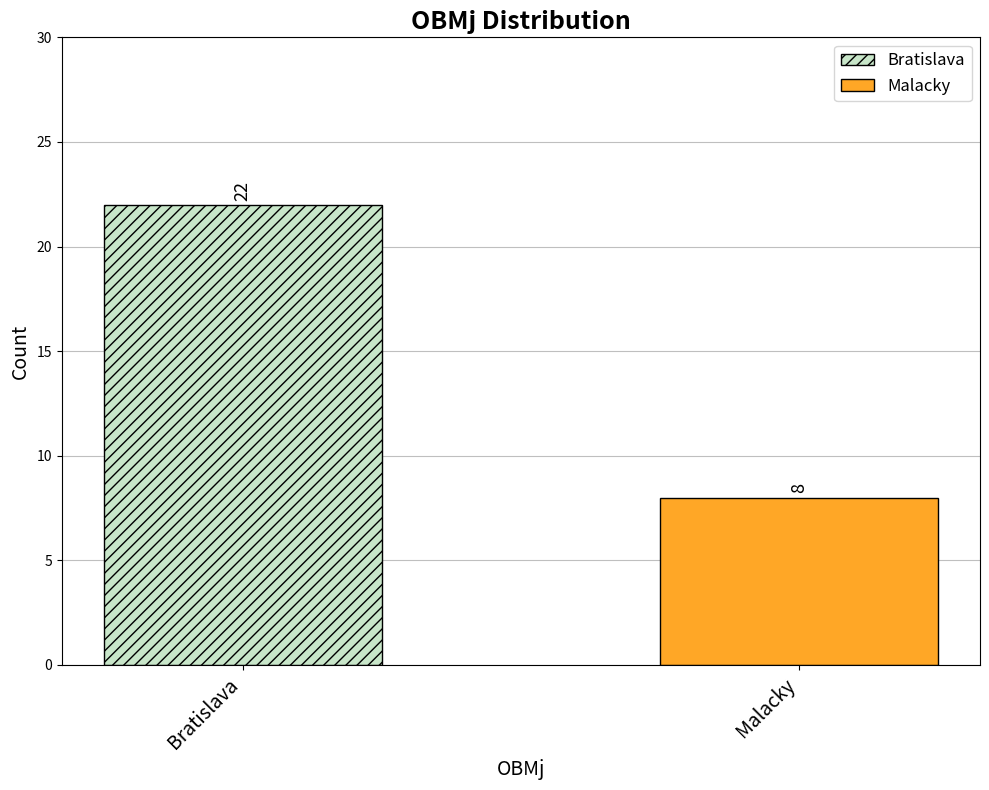

What is the value of the 1st bar from the left?

22